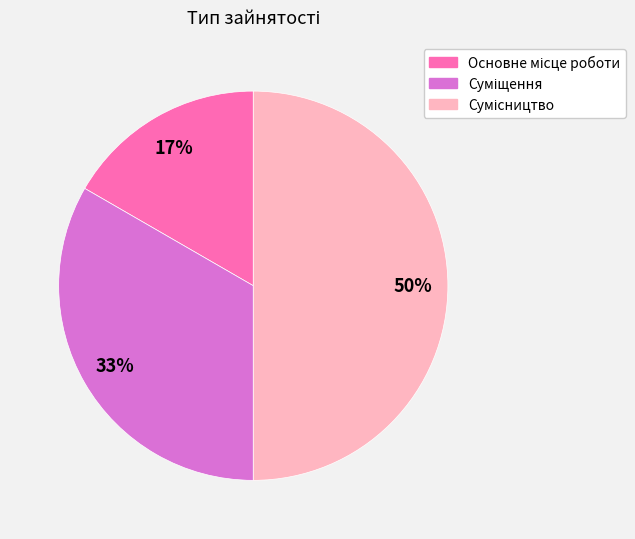

To the nearest percent, what is the average slice percentage?

33%